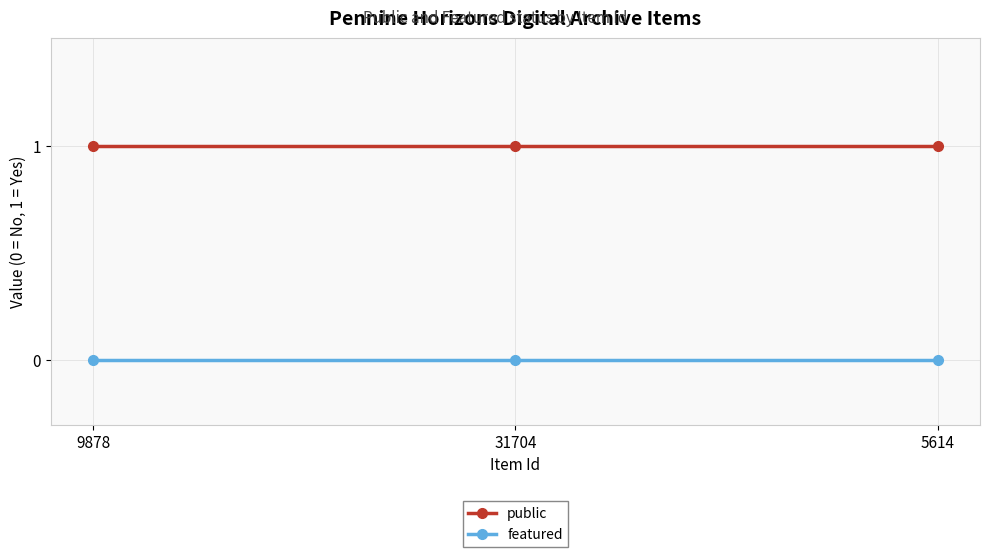

What is the sum of the public values at 5614 and 31704?

2